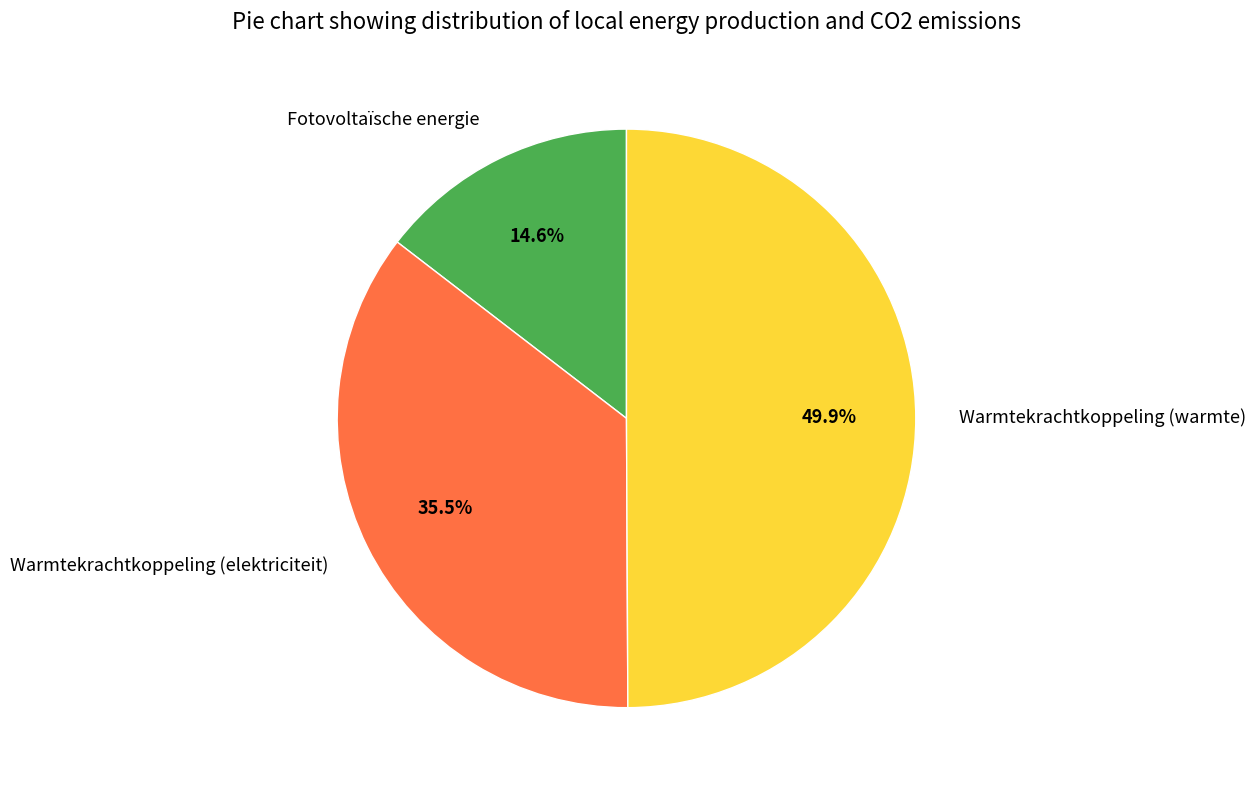

The Fotovoltaïsche energie slice represents 15% of the pie. True or false?

True